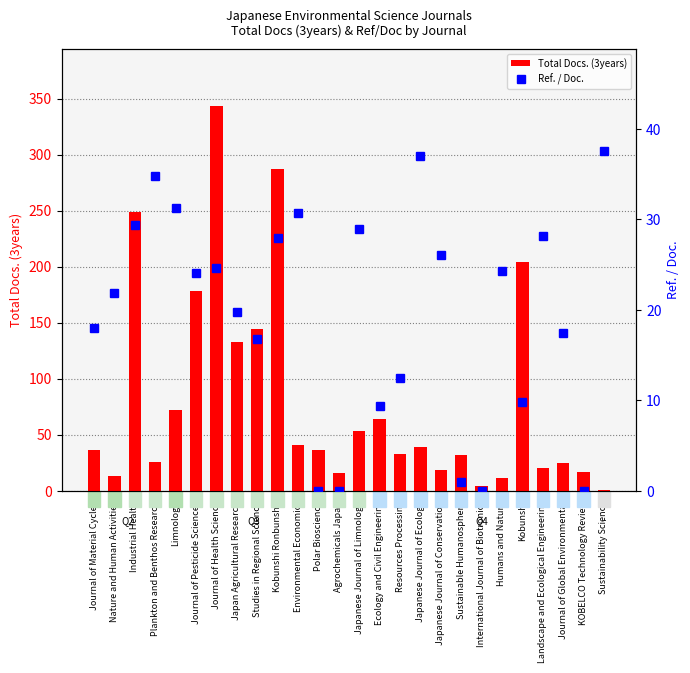

Is the value of Ref. / Doc. at KOBELCO Technology Review greater than the value of Total Docs. (3years) at Plankton and Benthos Research?

No